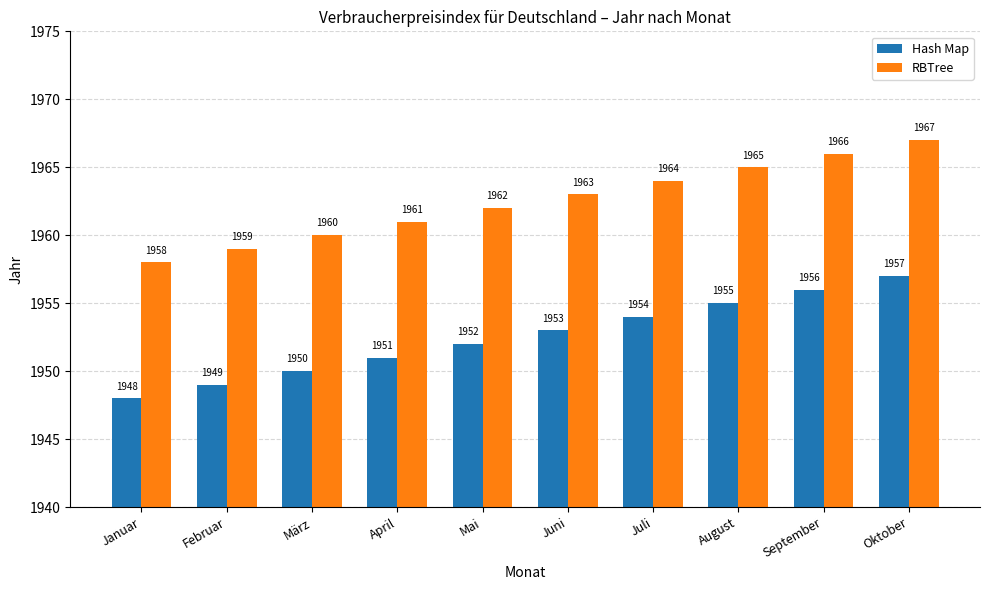

Are the bars horizontal?

No